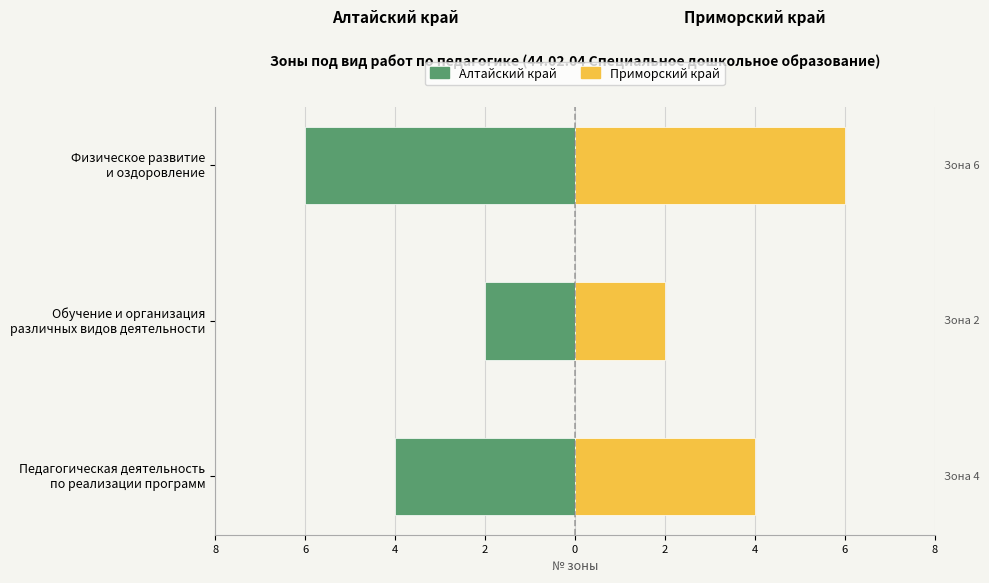

Rank the series at 4 from lowest to highest value.

Алтайский край / Приморский край (зона), № зоны